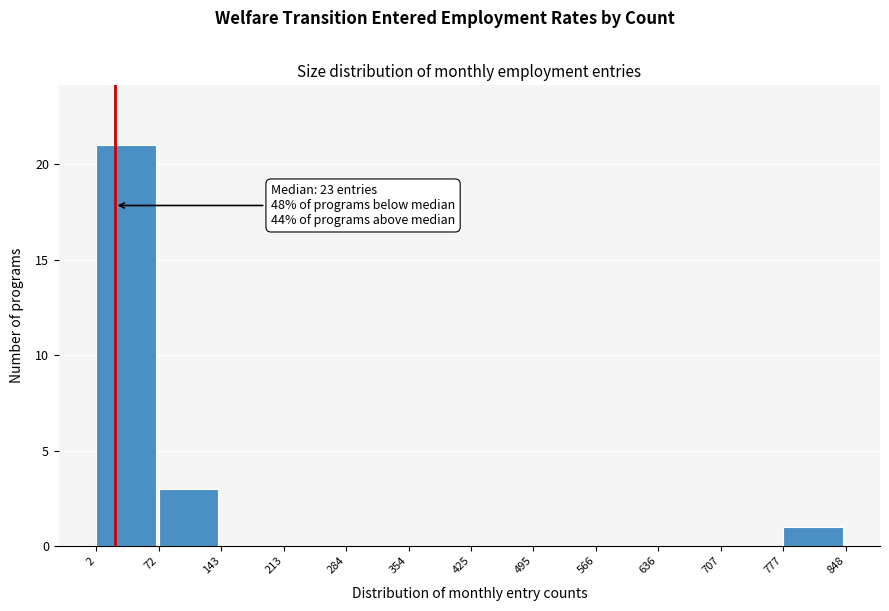

Over which range of the x-axis is the bar tallest?

2 to 72